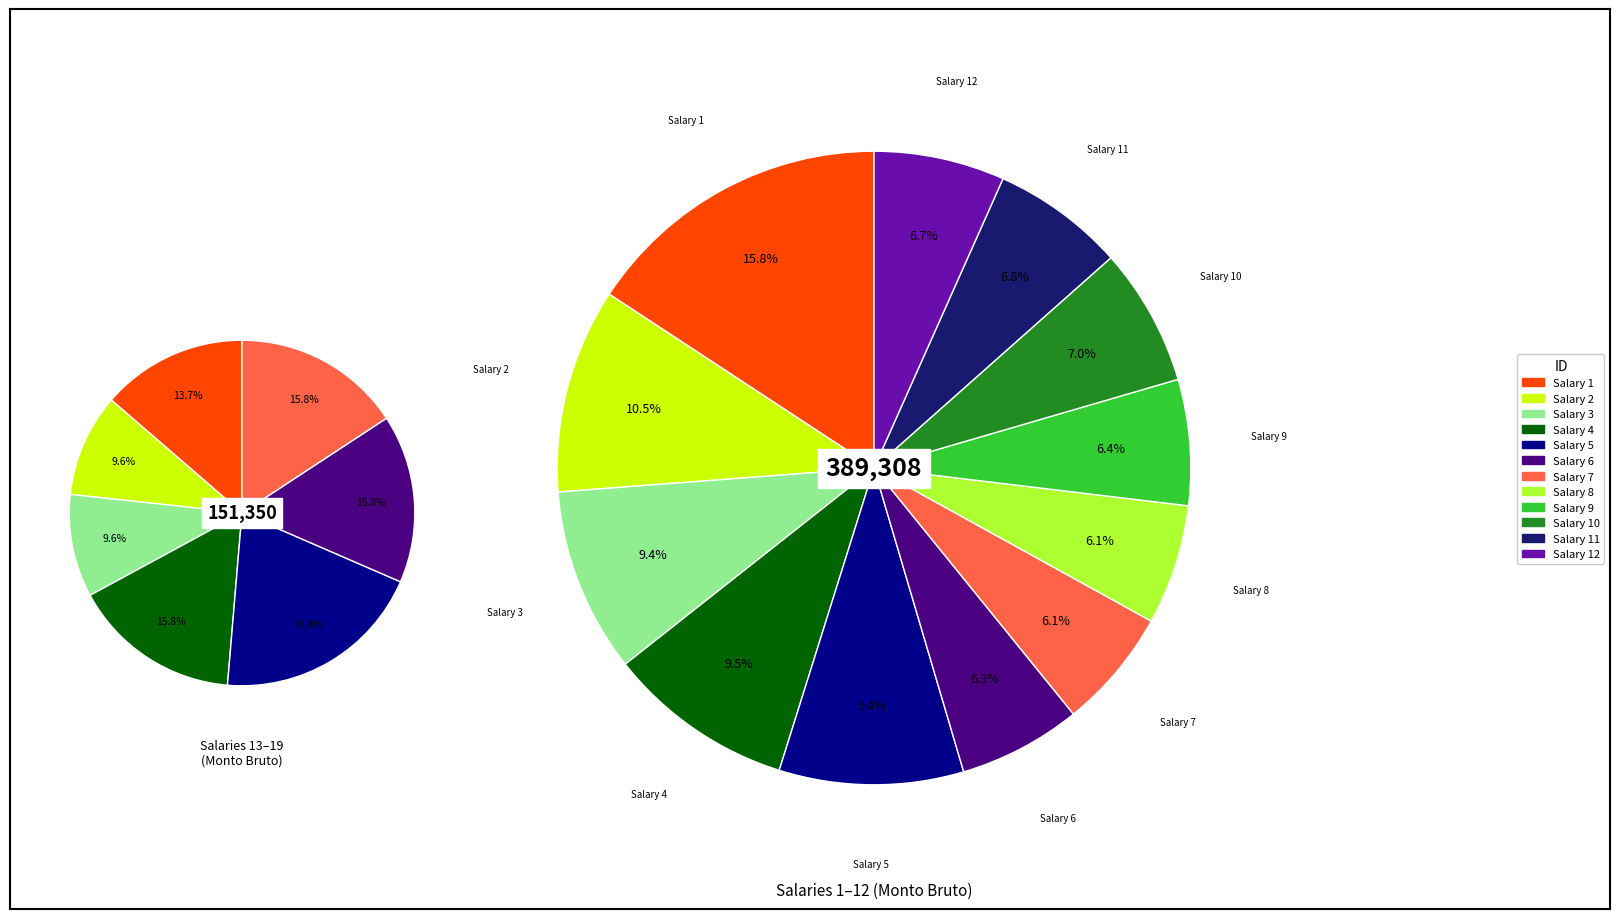

To the nearest percent, what is the difference between the largest and smallest slice percentages?

10%